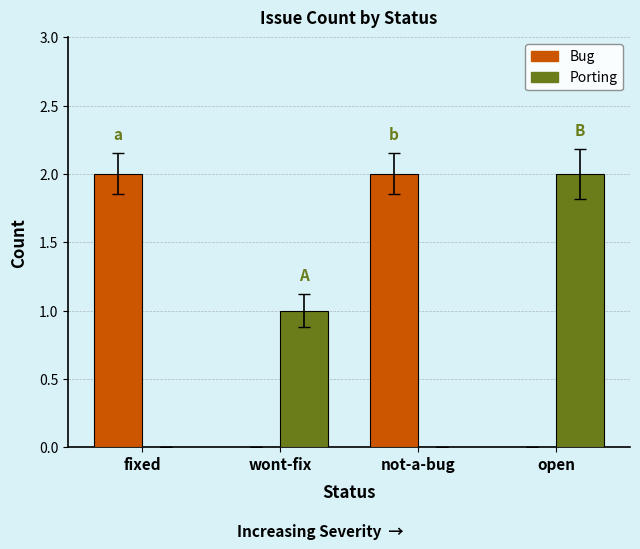

What are all the series names shown in the legend?

Bug, Porting